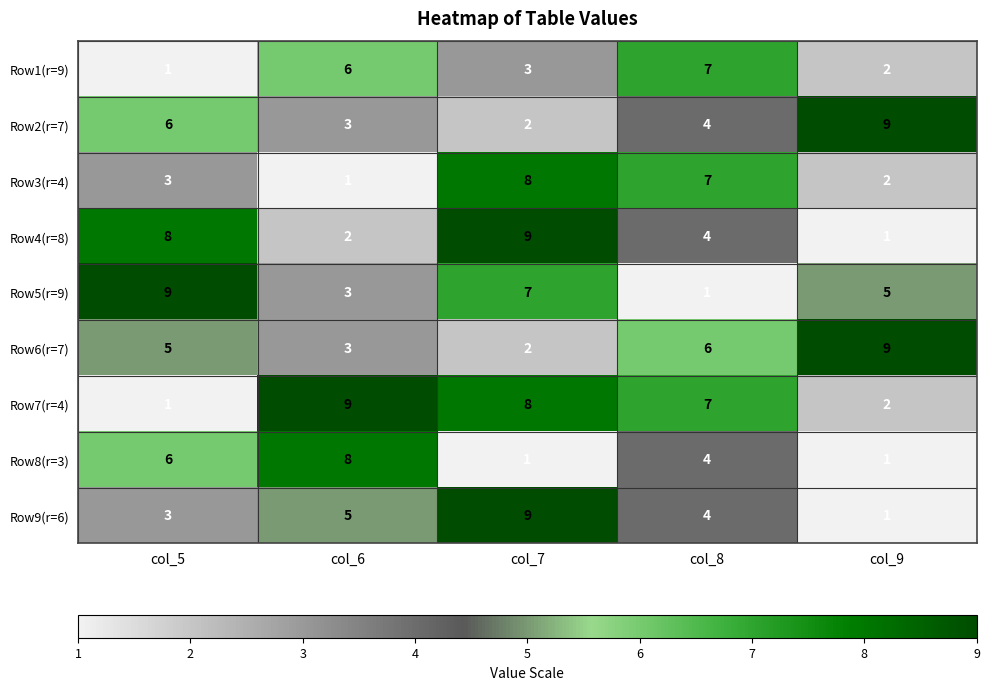

At how many categories does at least one series exceed 8?

4